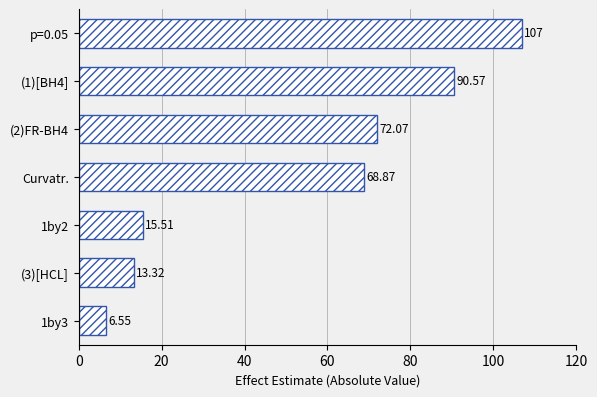

What is the difference between the maximum and second lowest values?

93.7